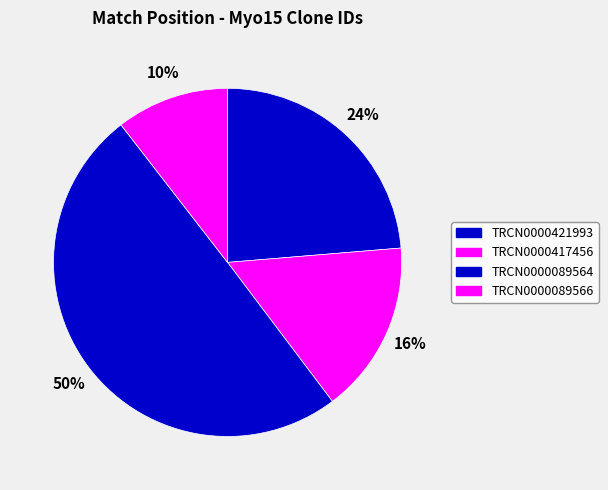

How many segments does this pie chart have?

4